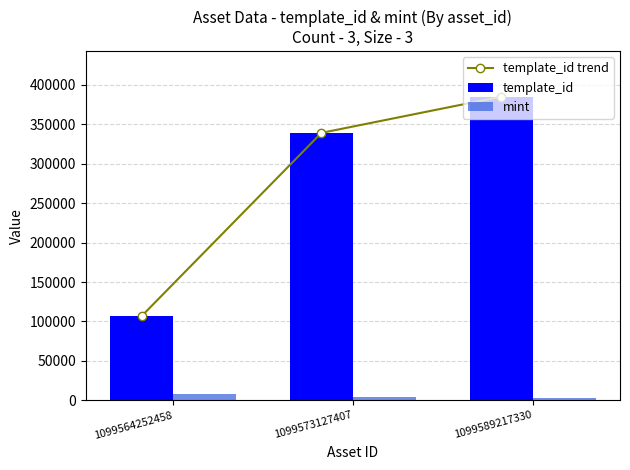

What is the sum of all mint values?

14833